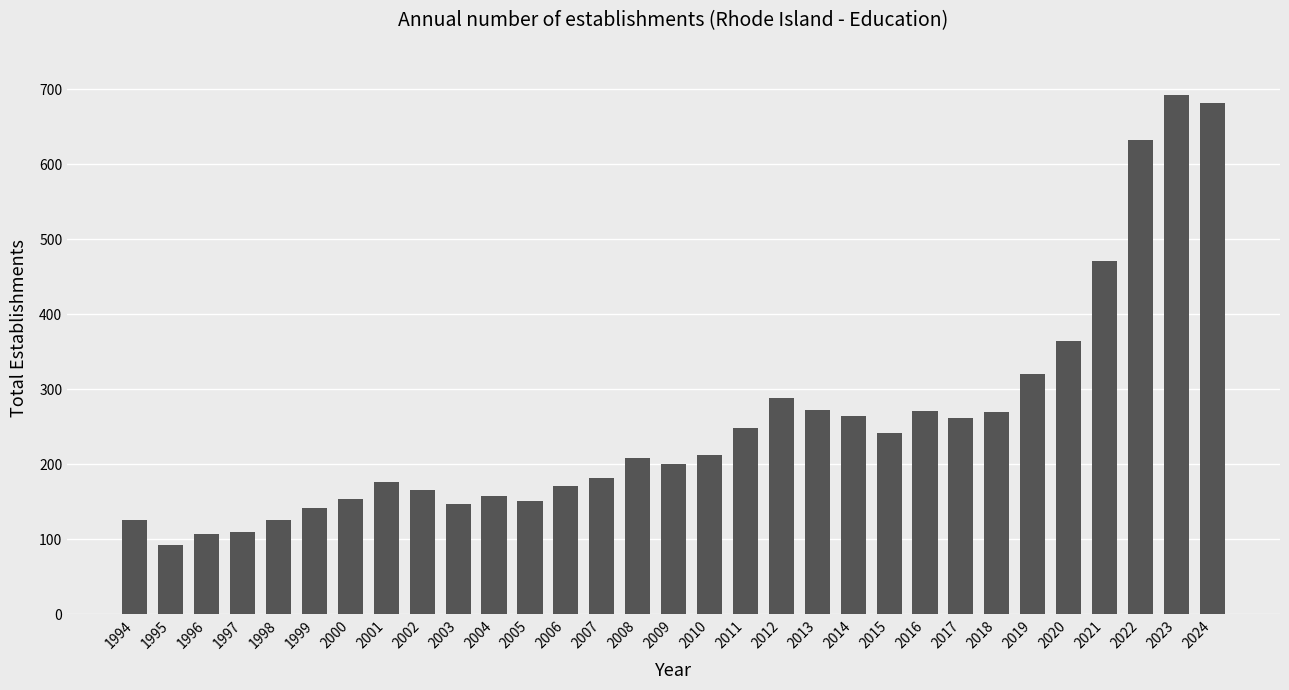

What is the sum of all values?

7908